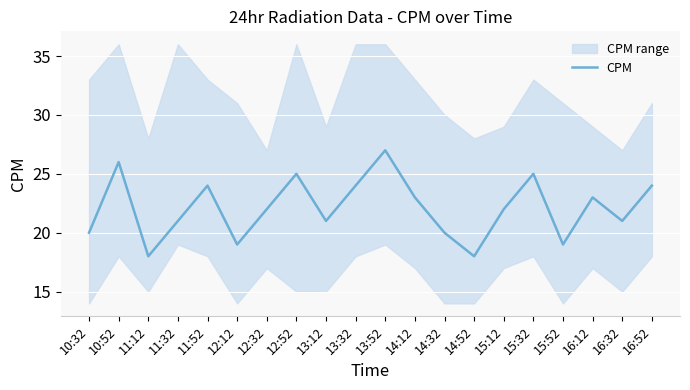

Read the value at 11:52.

24